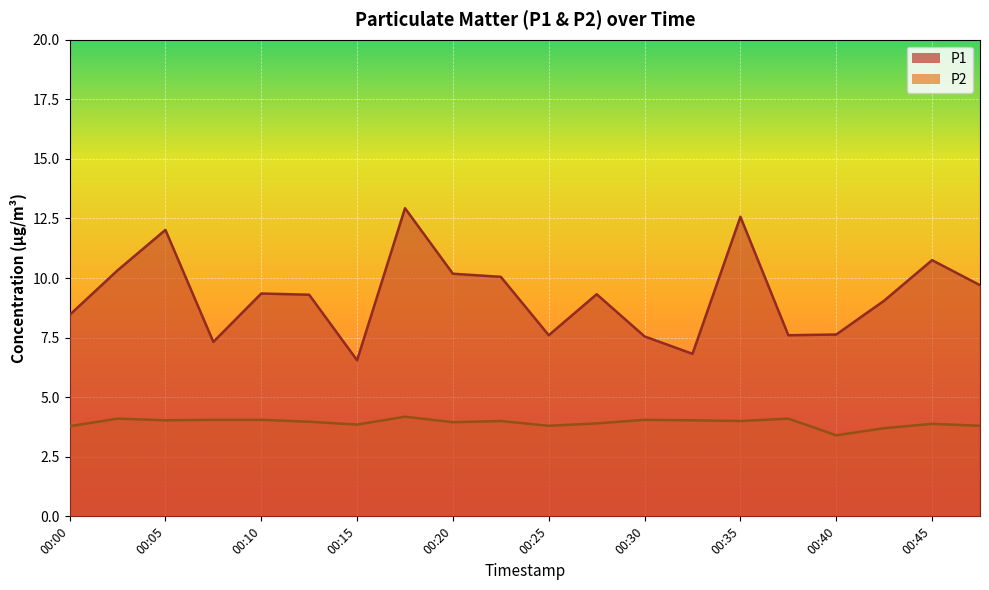

What is the approximate value of P2 at 00:30?

4.0